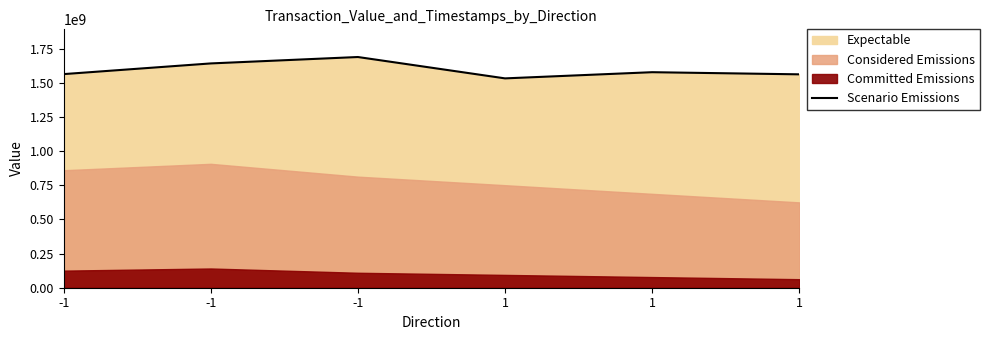

What is the difference between the second highest and minimum values?

109559095.4